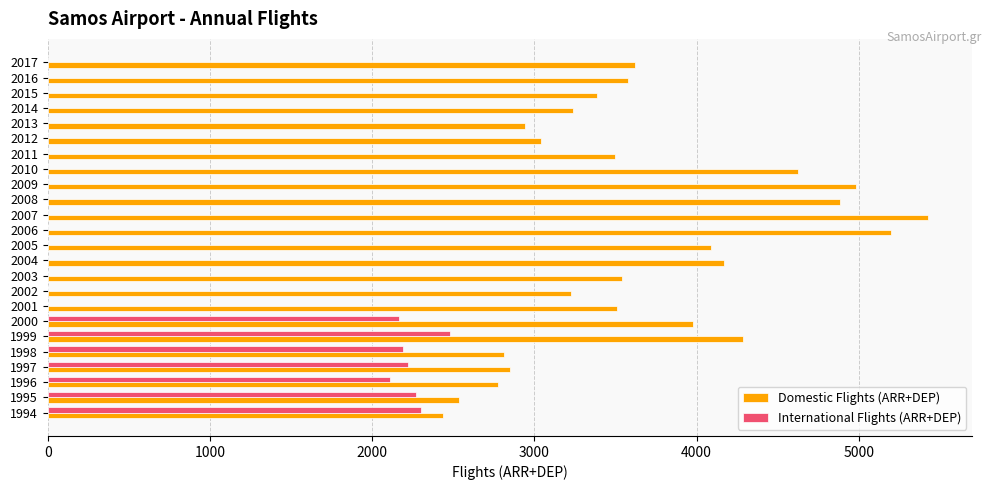

Which label corresponds to the largest value in the chart?

2007